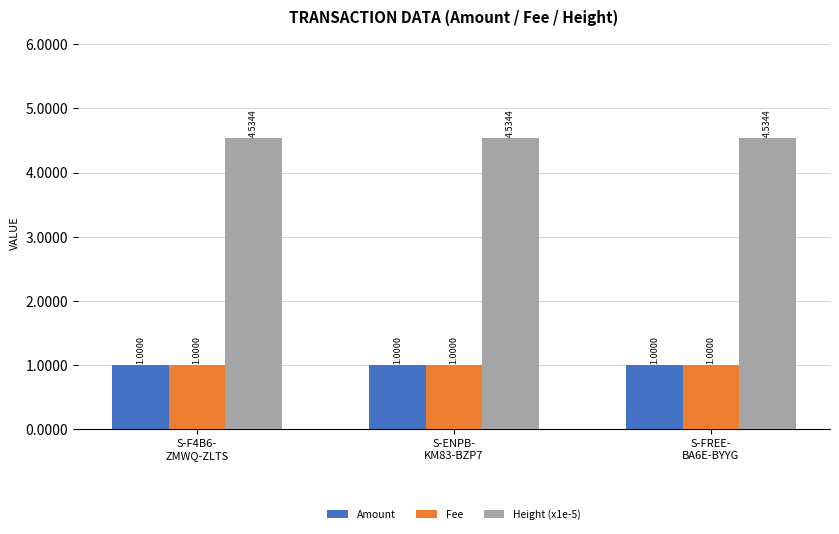

What is the sum of all Fee values?

3.0